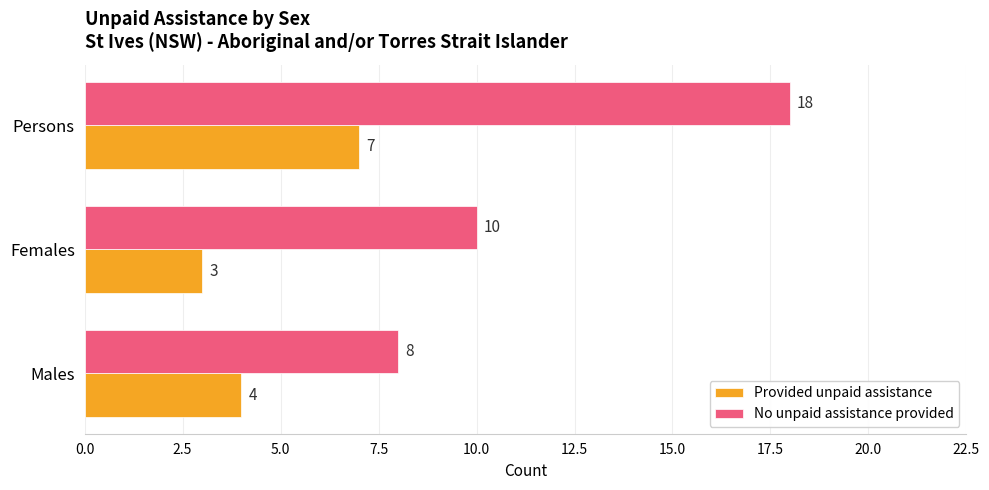

Which series has the widest spread of values?

No unpaid assistance provided